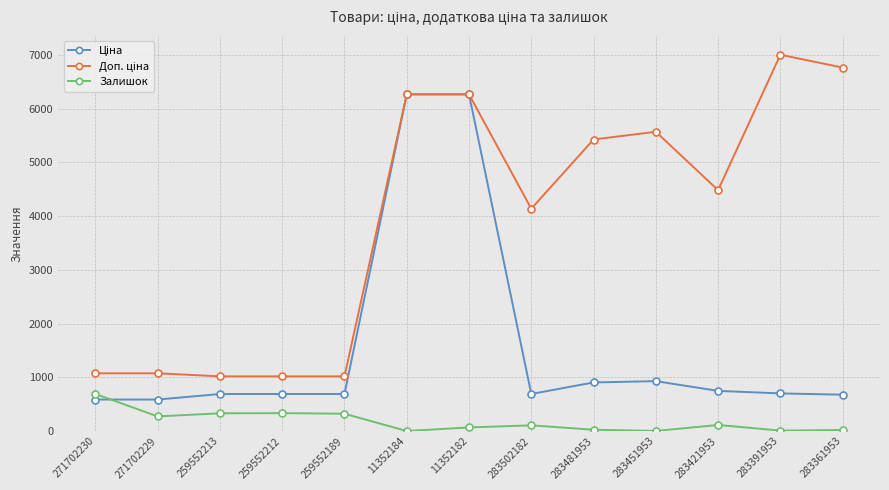

Which category has the highest value across all series?

283391953